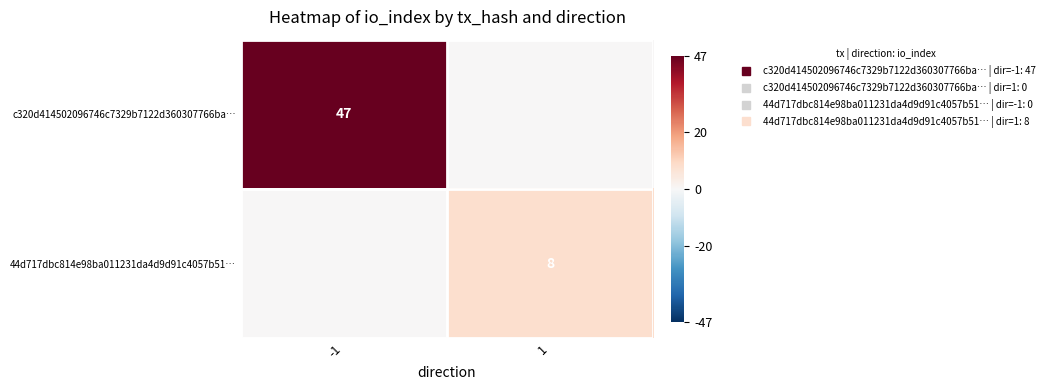

Is it true that c320d414502096746c7329b7122d360307766ba… equals 47 at -1?

True